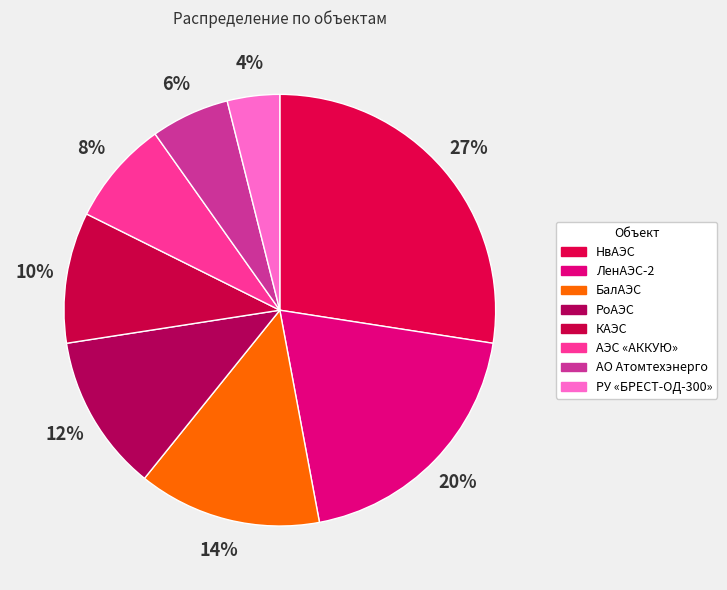

Does КАЭС account for over 50% of the chart?

No